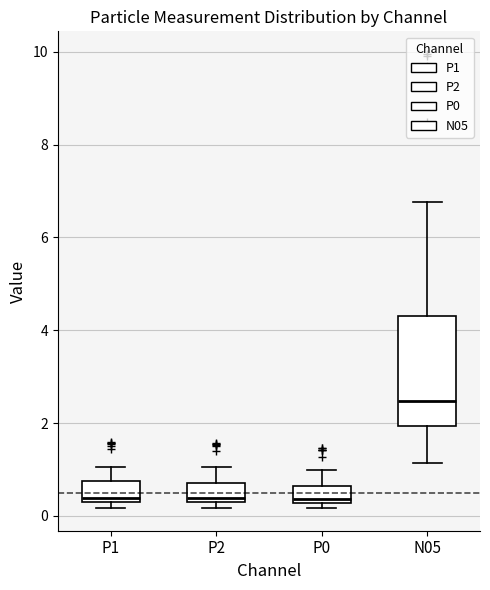

Reading left to right, read every box against the y-axis: the position of its median line, the range the box covers, and the ends of its whiskers. The values are not printed on the chart, so give them approximately, as read against the axis.

P1: median 0.4, box 0.2 to 0.8, whiskers 0.2 (just below the box's lower edge) to 1.0
P2: median 0.4, box 0.2 to 0.8, whiskers 0.2 (just below the box's lower edge) to 1.0
P0: median 0.4, box 0.2 to 0.6, whiskers 0.2 (just below the box's lower edge) to 1.0
N05: median 2.4, box 2.0 to 4.4, whiskers 1.2 to 6.8